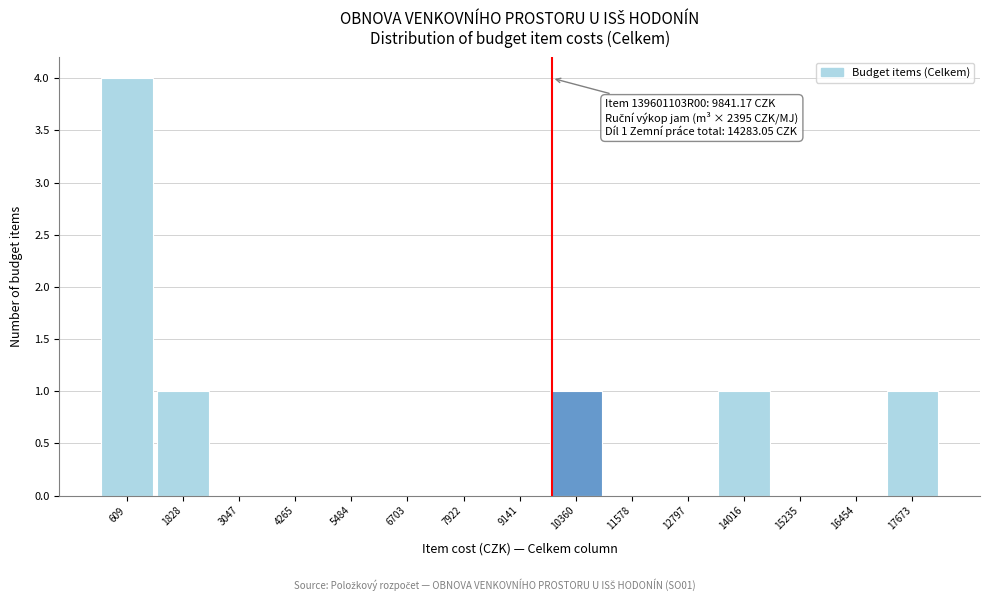

Which range on the x-axis has the tallest bar?

0 to 1200